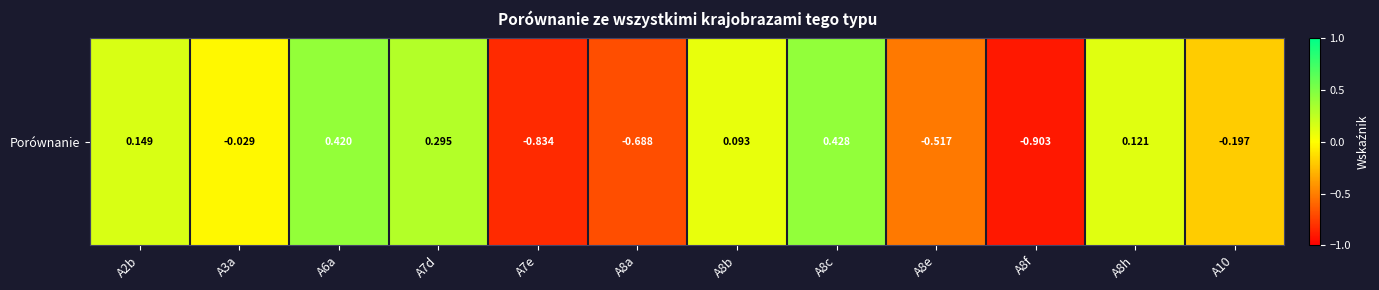

True or false: the data shows 0.1 at A8b.

True